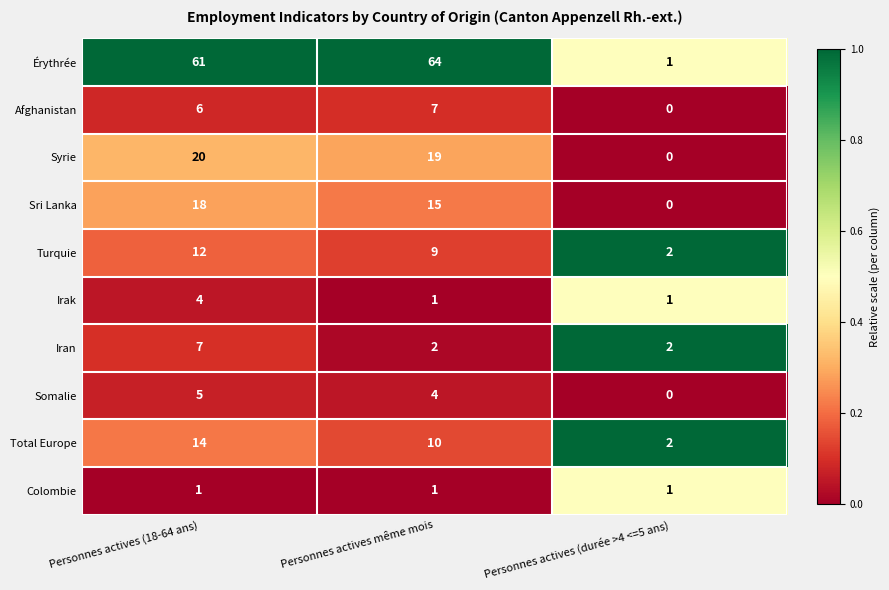

Which series has the largest total across all categories?

Érythrée